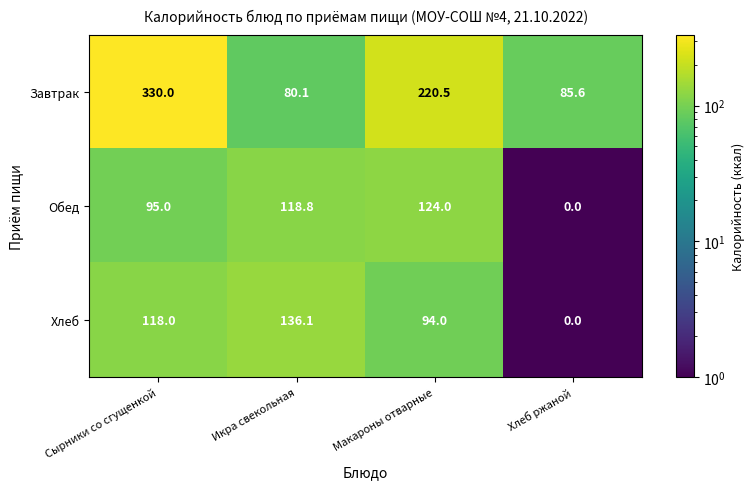

Reading right to left, list all the values displayed in this chart.

Завтрак: 85.6	220.5	80.1	330.0
Обед: 0.0	124.0	118.8	95.0
Хлеб: 0.0	94.0	136.1	118.0